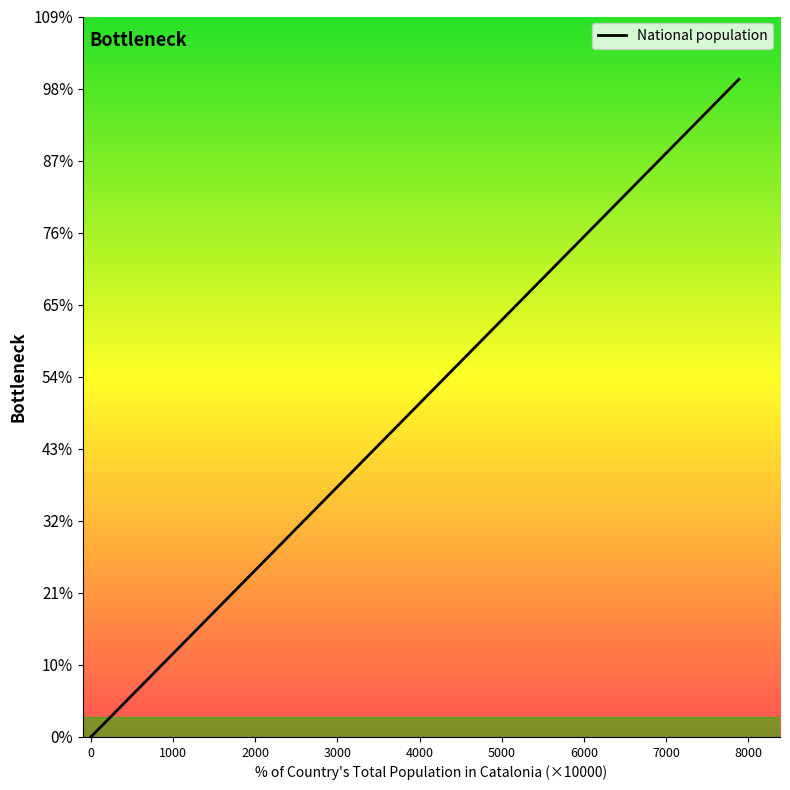

How many lines are shown in the chart?

1